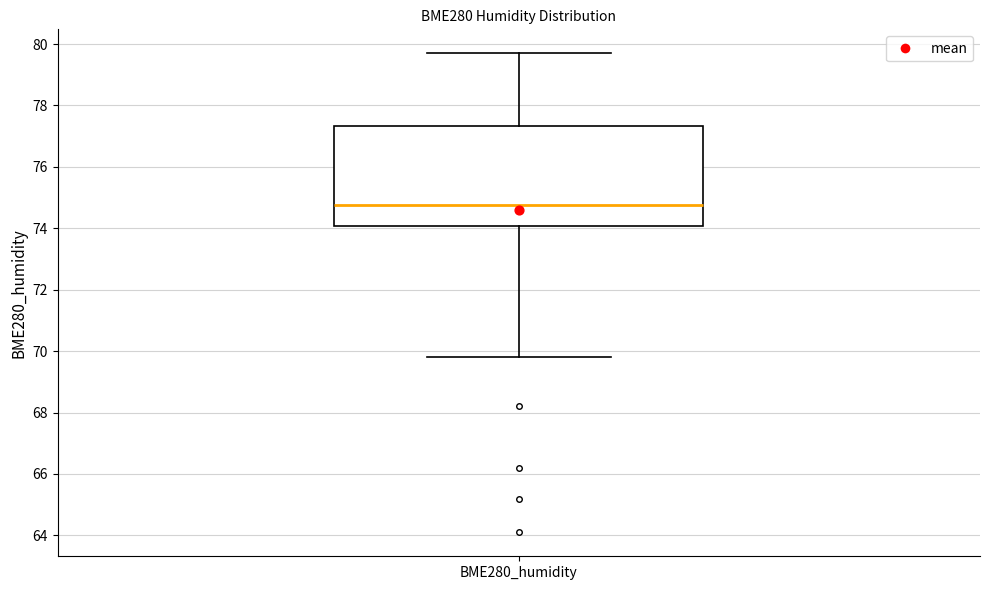

Read this box plot against the y-axis: the position of the median line, the range covered by the box, and the ends of both whiskers. The values are not printed on the chart, so give them approximately, as read against the axis.

median 74.8, box 74.0 to 77.4, whiskers 69.8 to 79.8